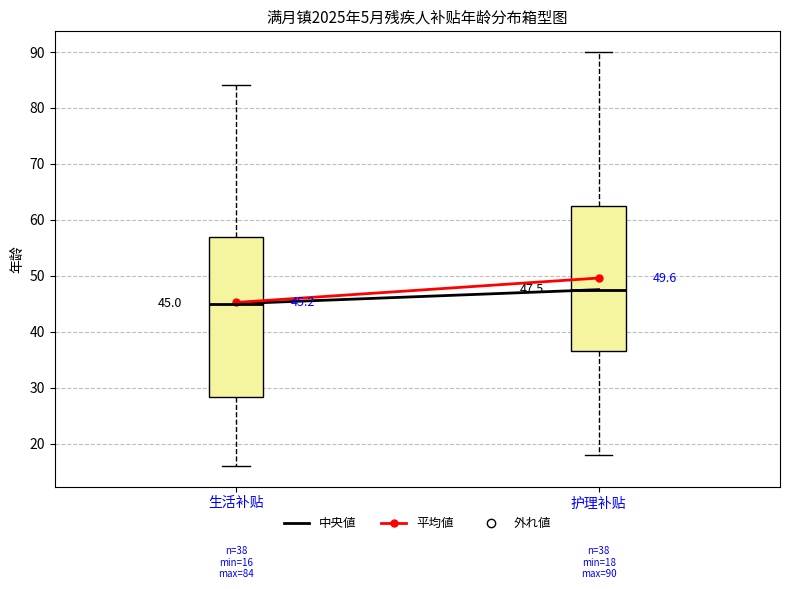

Which box is the tallest, from its lower edge to its upper edge?

生活补贴